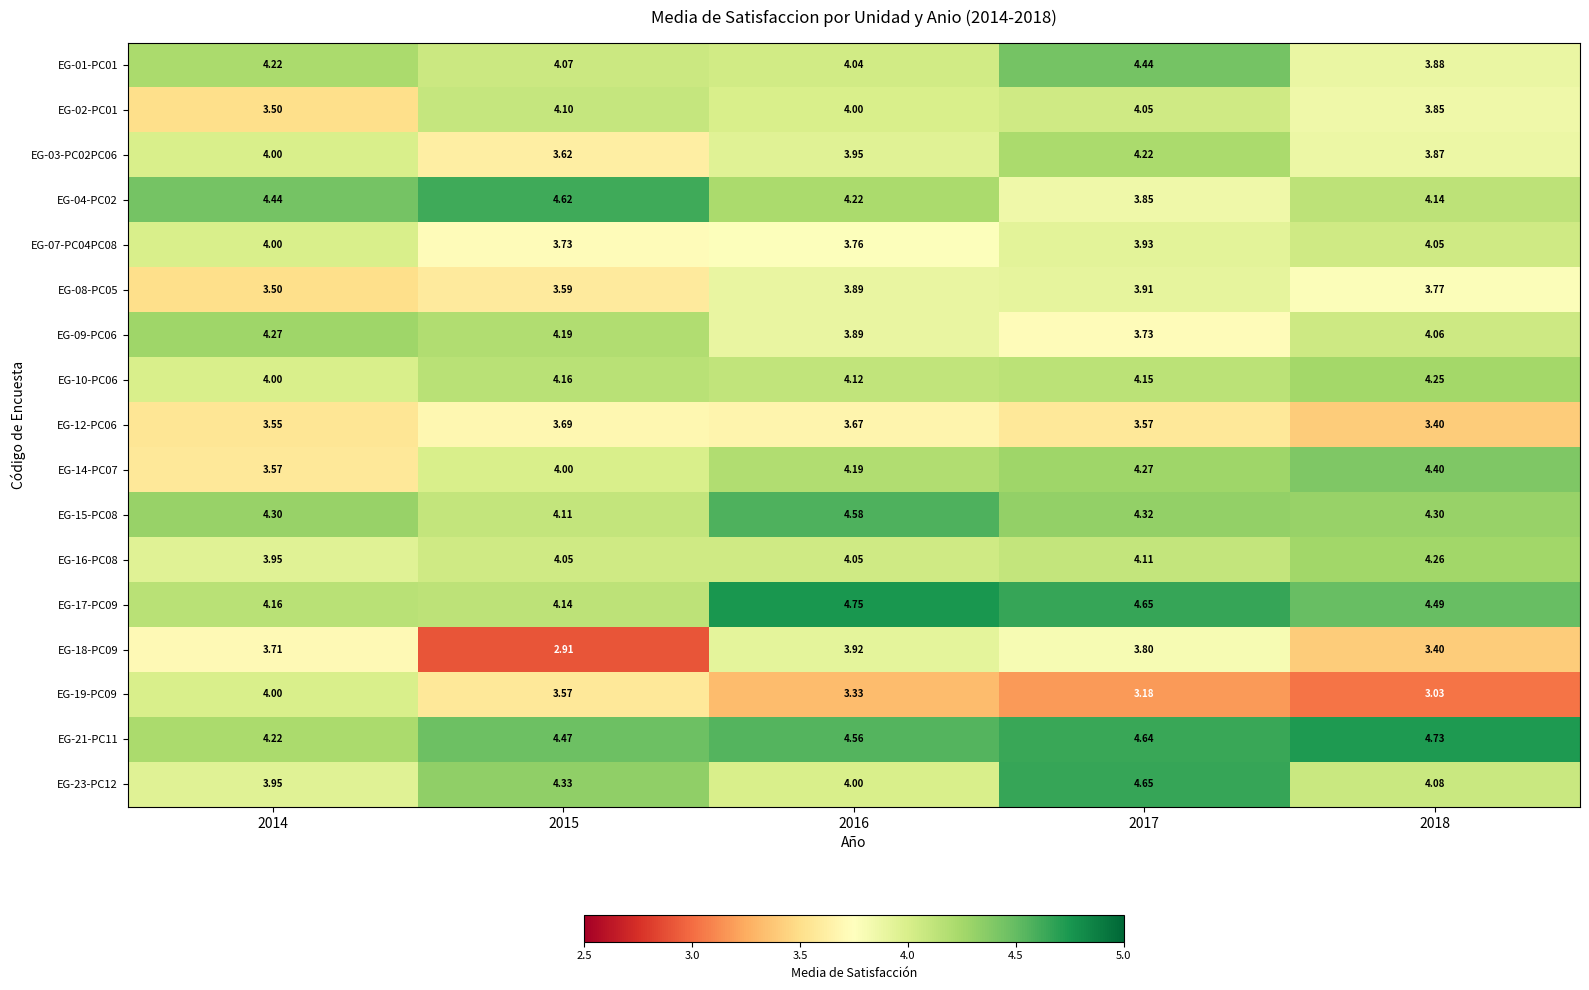

Is the value of EG-09-PC06 at 2018 greater than the value of EG-04-PC02 at 2017?

Yes